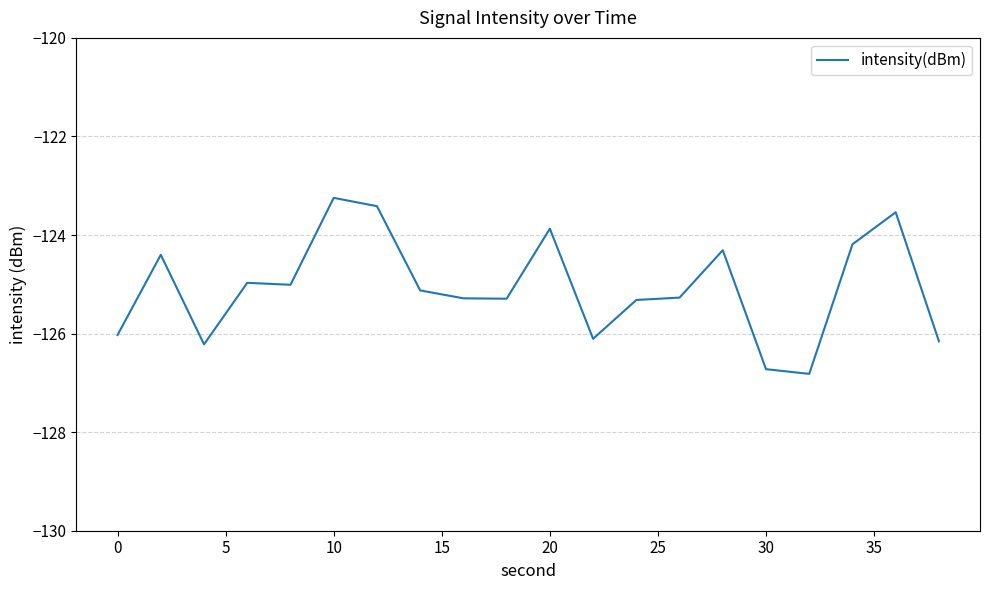

What is the greatest value displayed?

-123.2